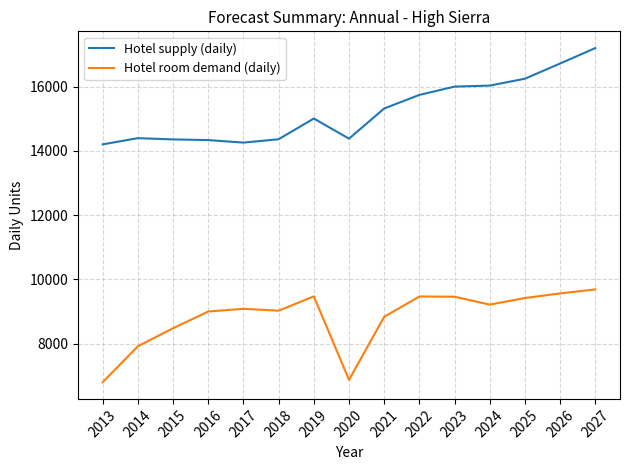

At 2021, list the series in order from largest to smallest.

Hotel supply (daily), Hotel room demand (daily)